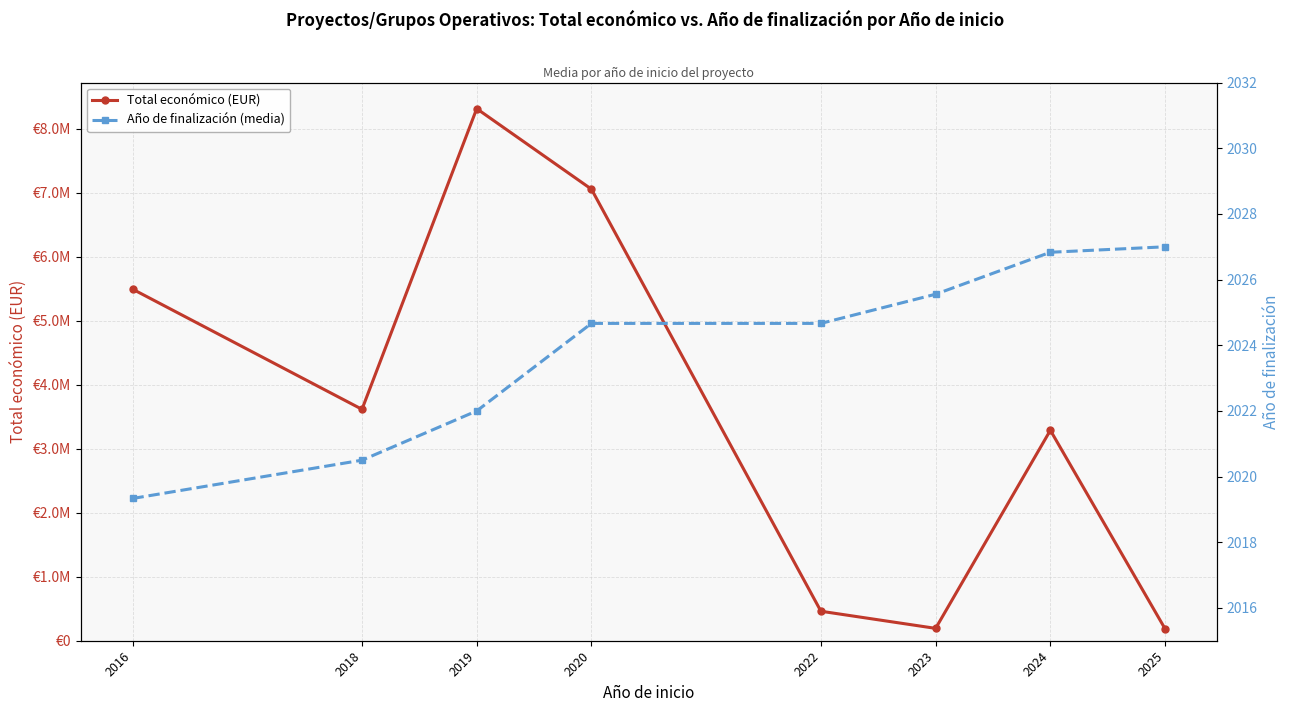

What is the value of the Año de finalización (media) point at the 4th from the left?

2024.7